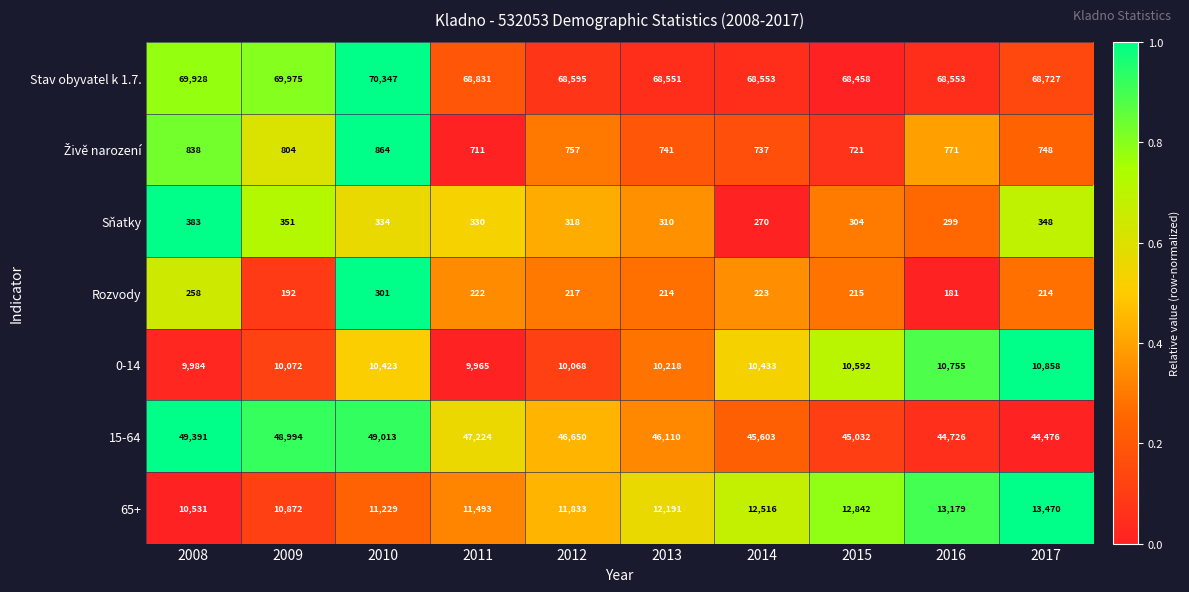

Is it true that 0-14 equals 5901 at 2015?

False